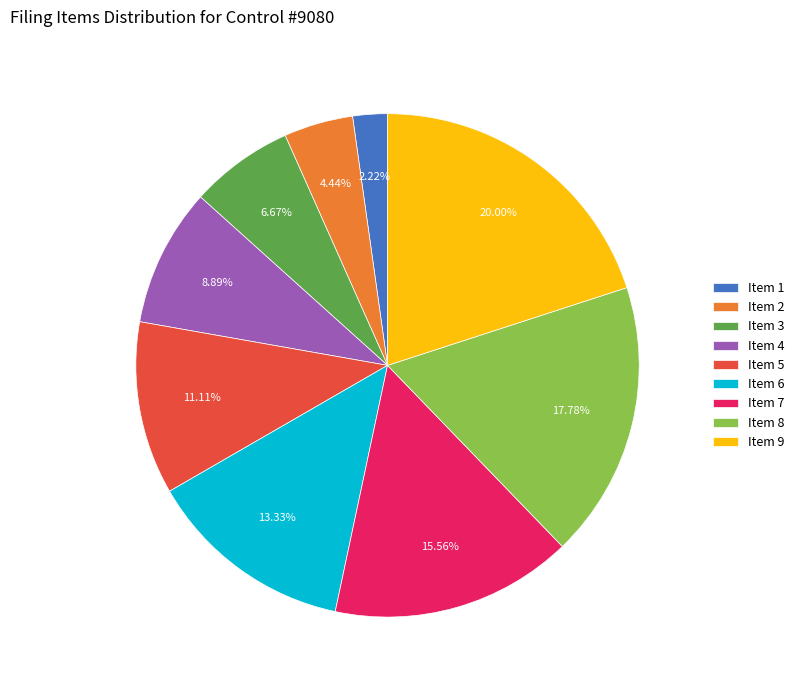

True or false: Item 2 accounts for 4% of the total.

True